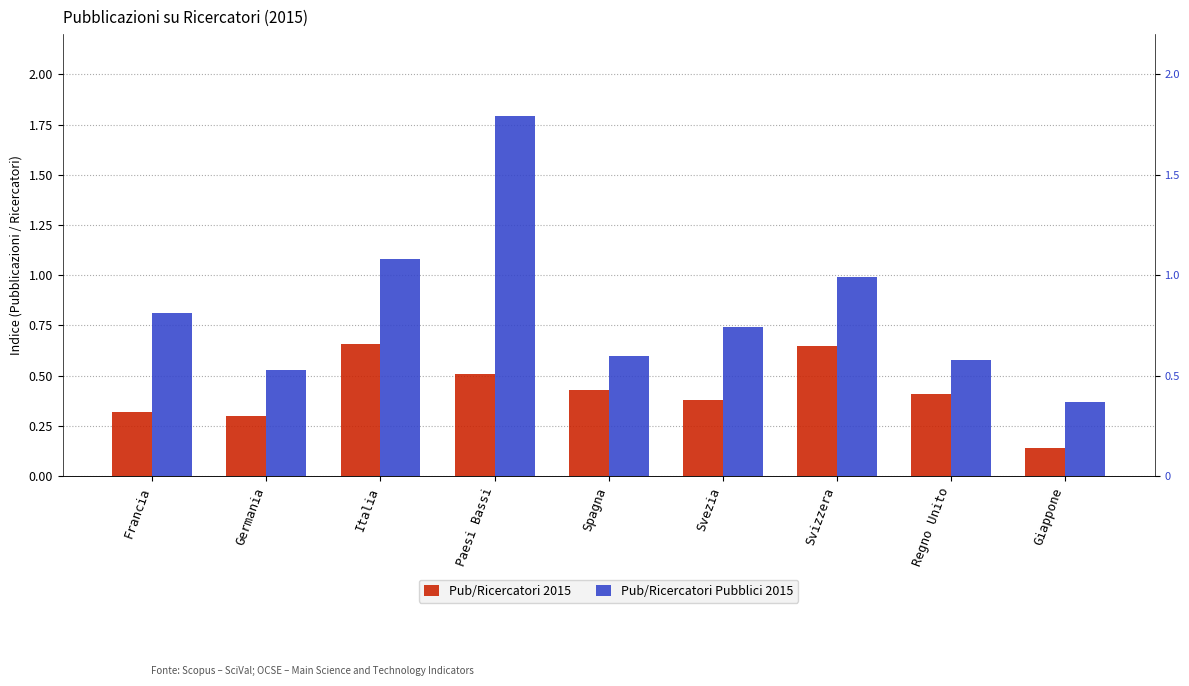

What is the difference between the Pub/Ricercatori Pubblici 2015 values at Francia and Giappone?

0.4